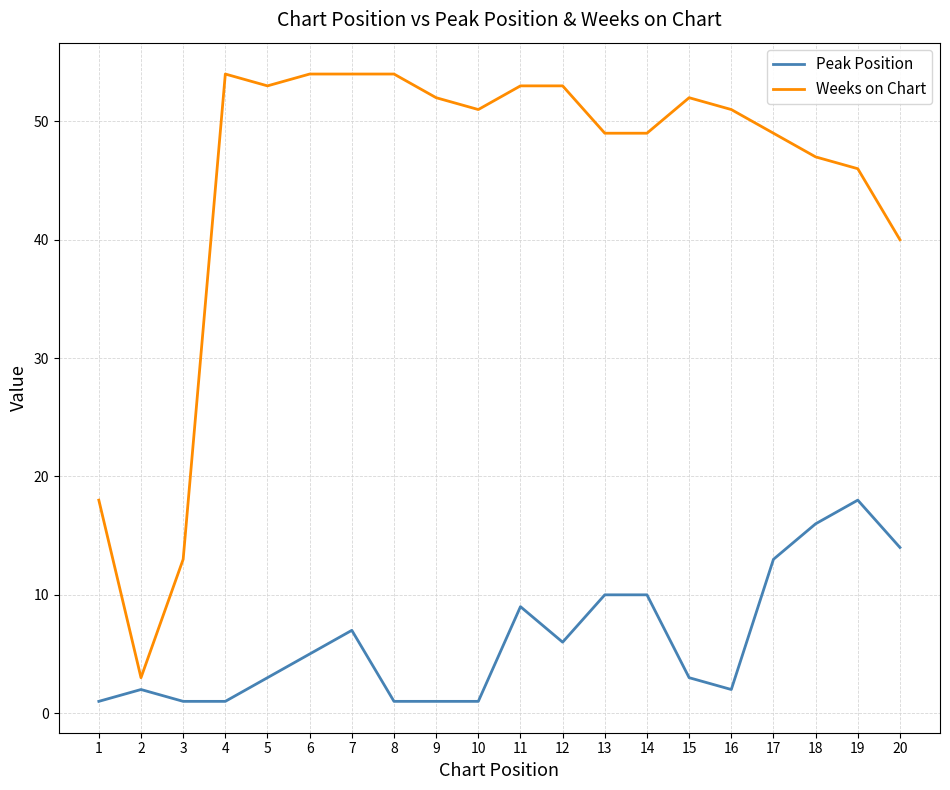

At which label is Weeks on Chart closest to 28?

1